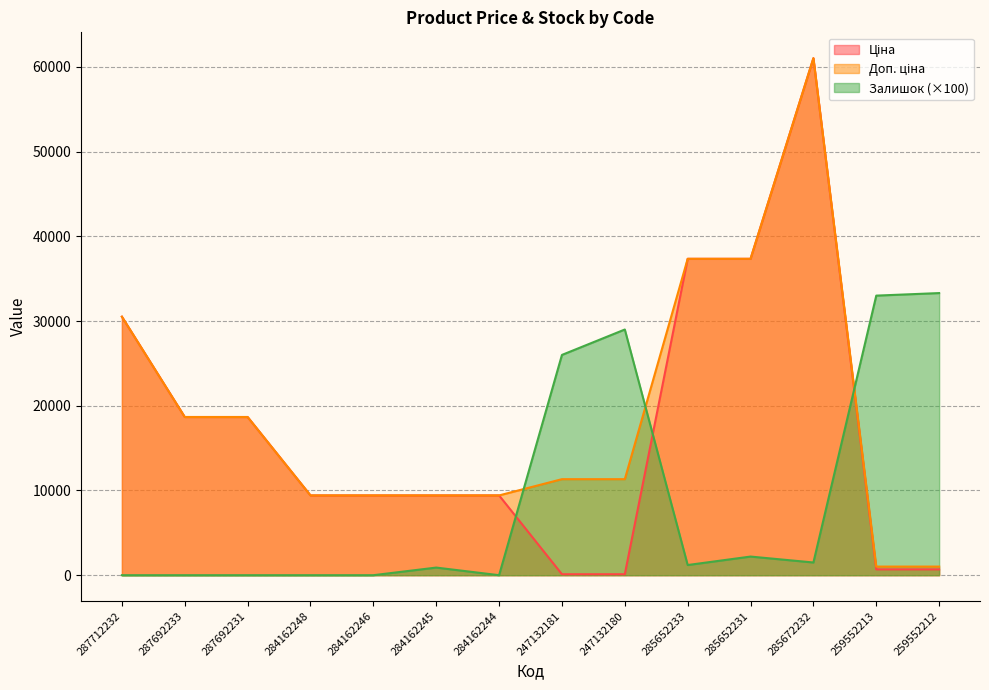

How many lines are shown in the chart?

3